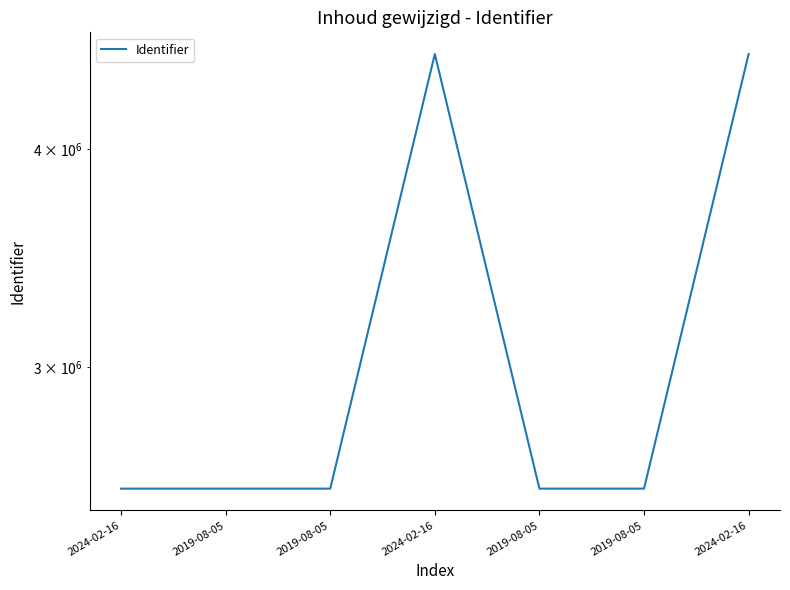

What is the minimum value shown in the chart?

2556282